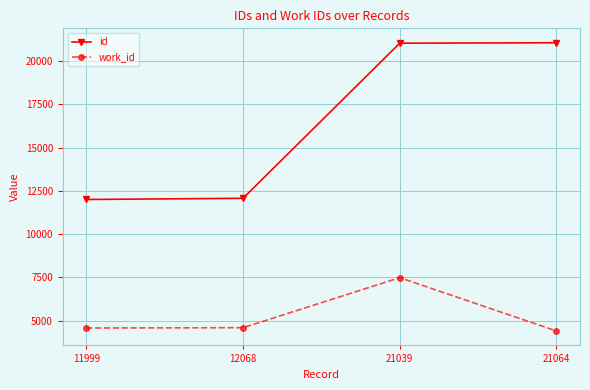

True or false: work_id has a value of 2953 at 11999.

False